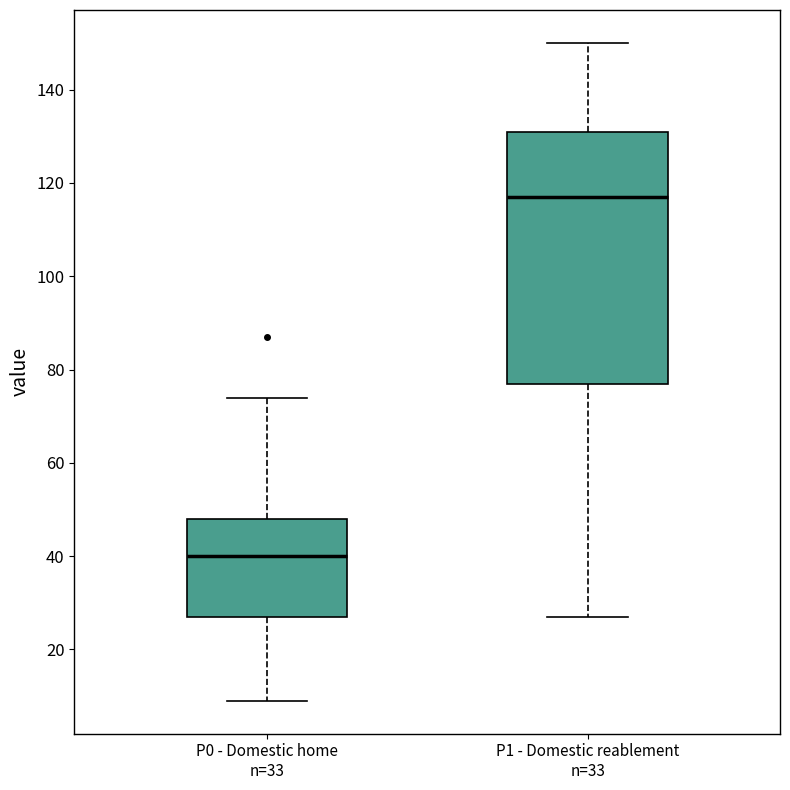

Which box's median line is the highest?

P1 - Domestic reablement n=33